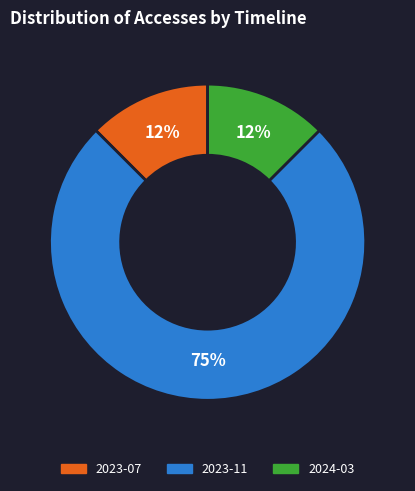

Is there any slice that represents more than half of the pie?

Yes